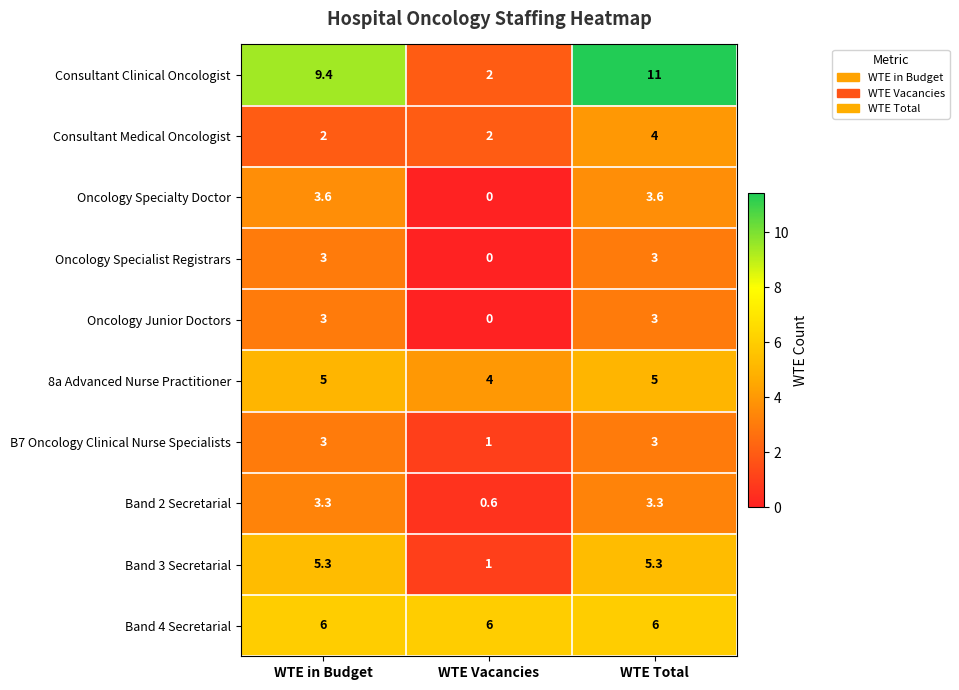

At how many categories does at least one series exceed 8?

2